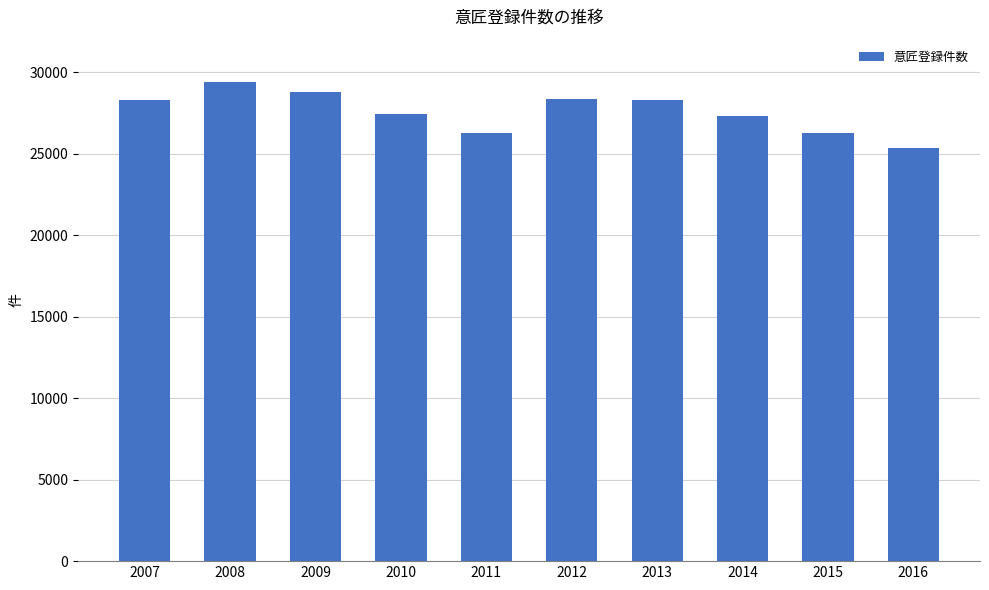

What is the approximate value at 2009, to the nearest 100?

28800